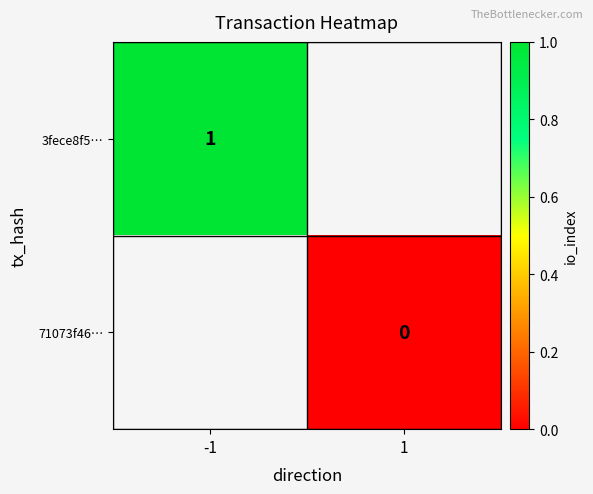

Is it true that 3fece8f5… equals 0 at -1?

False